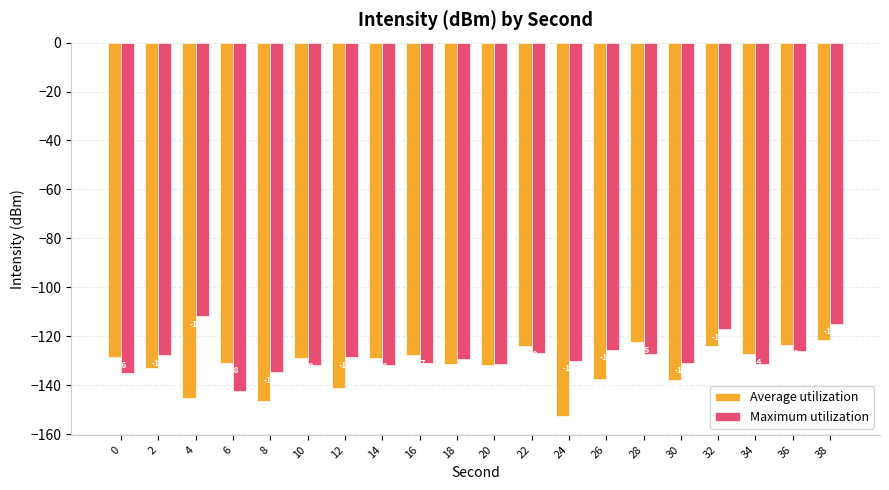

List the series in order of their overall mean, lowest first.

Average utilization, Maximum utilization